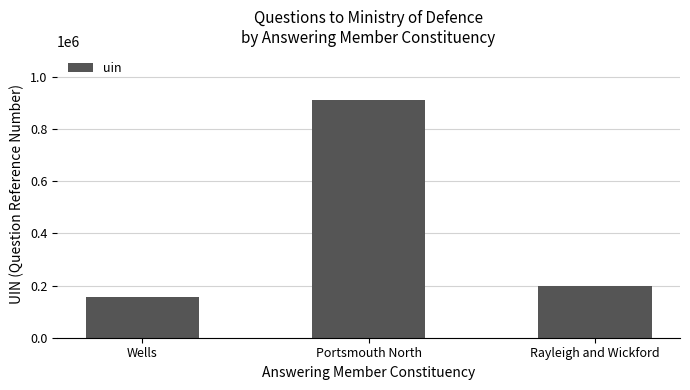

Reading left to right, transcribe all the data shown in this chart.

Wells=155459	Portsmouth North=910982	Rayleigh and Wickford=198711